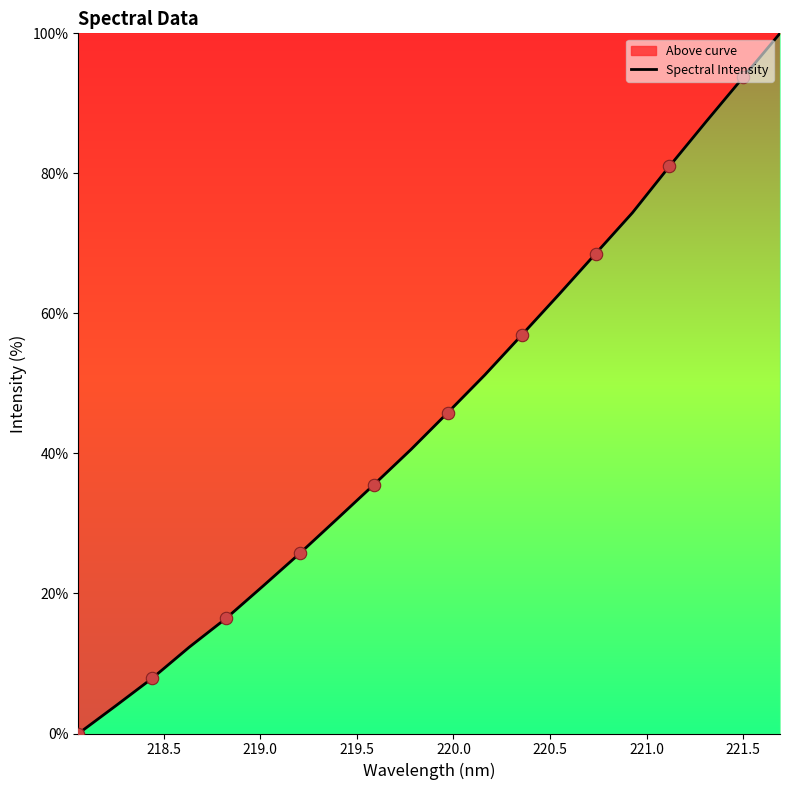

What is the difference between the maximum and minimum values?

100.0